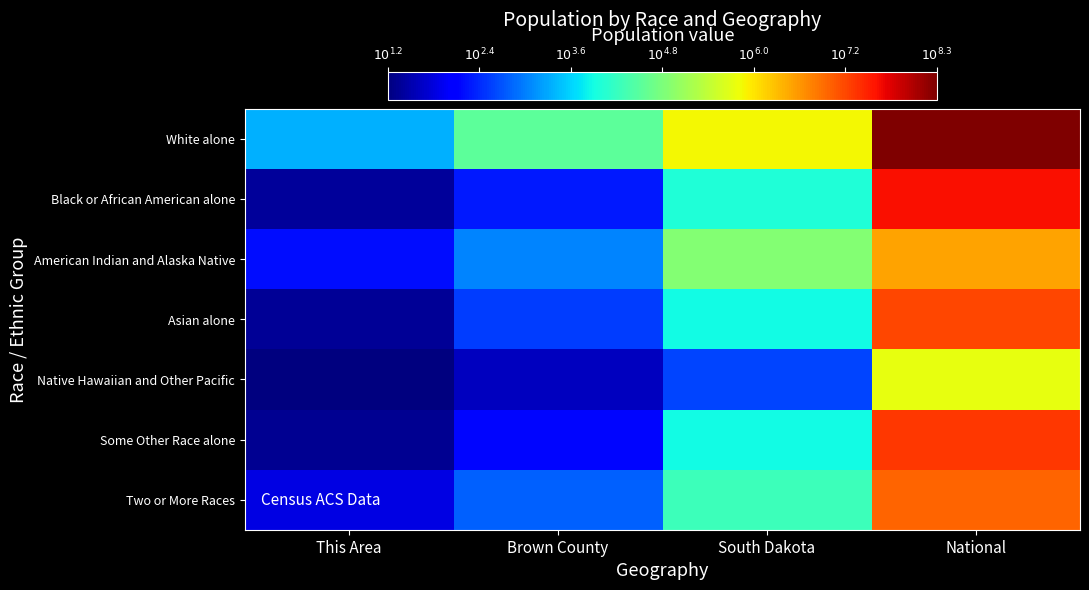

Between National and This Area, which is larger?

National